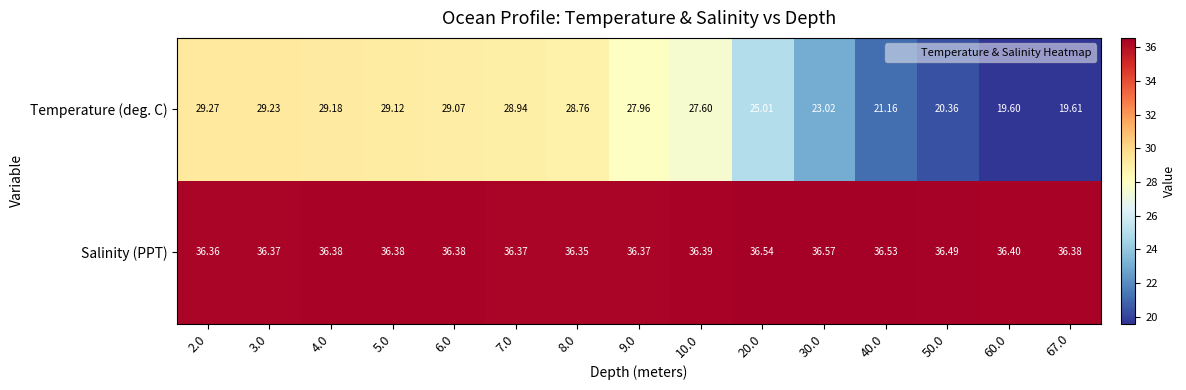

Which series has the largest range (max minus min)?

Temperature (deg. C)